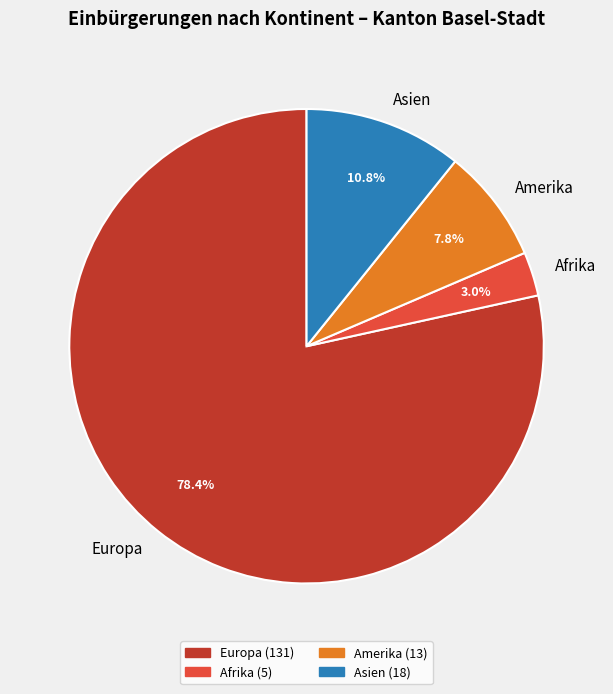

Between Europa and Amerika, which is larger?

Europa